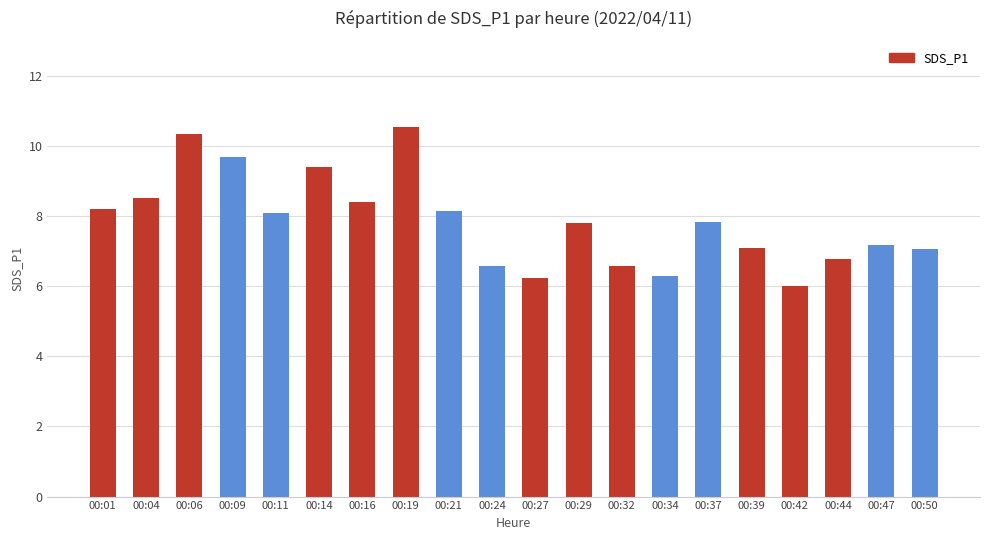

What is the change in value from 00:09 to 00:39?

-2.6